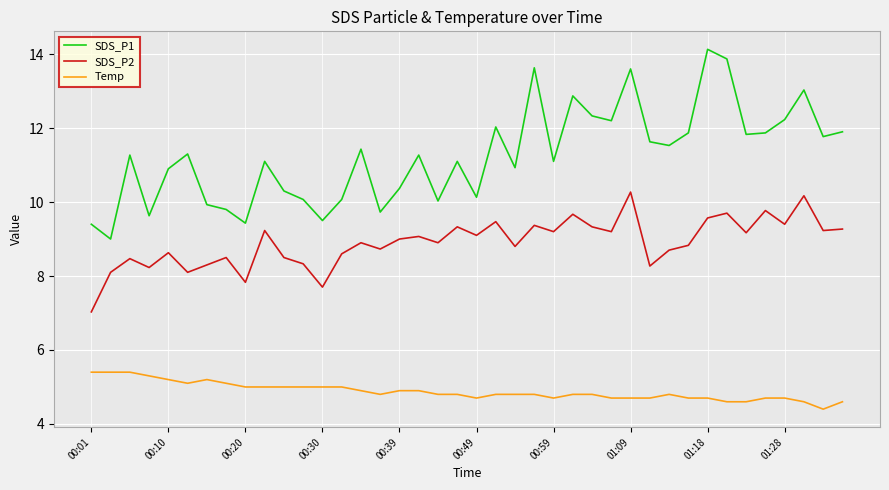

True or false: Temp and SDS_P2 intersect in this chart.

False